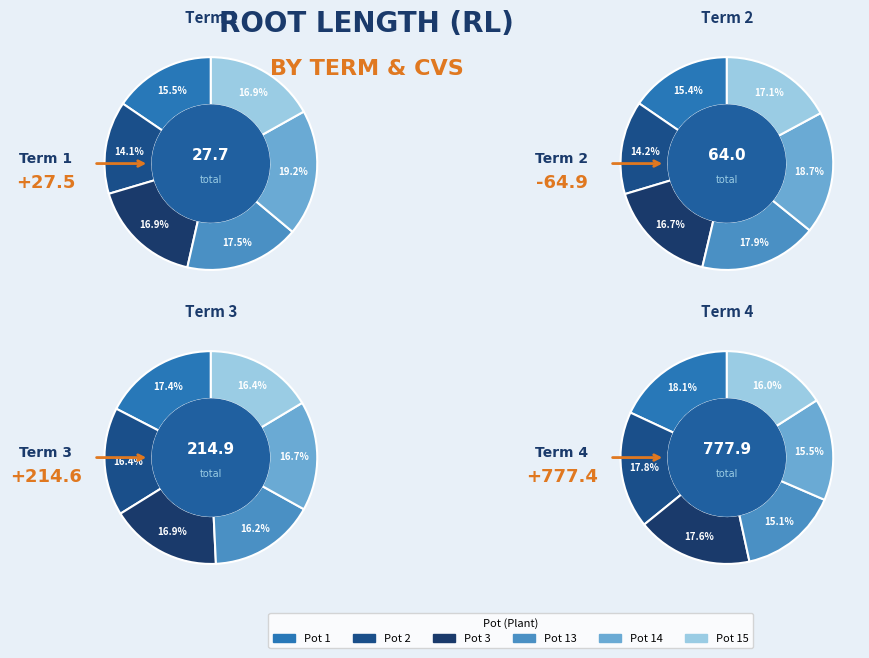

What is the difference between the highest and lowest values at Pot 3?

132.0